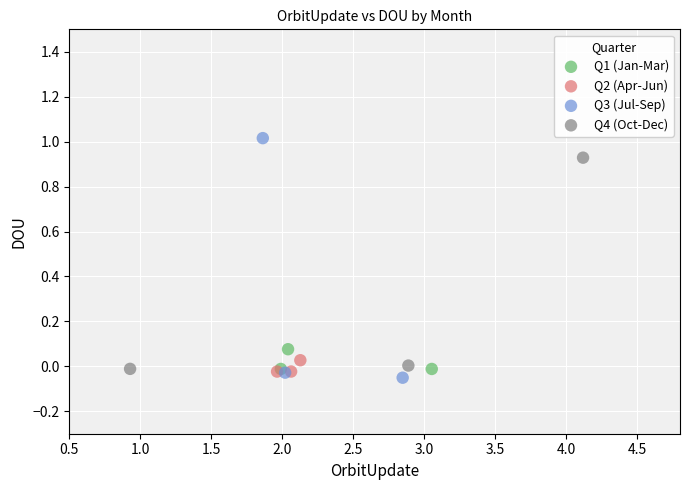

Which series reaches the minimum Y coordinate?

Q3 (Jul-Sep)